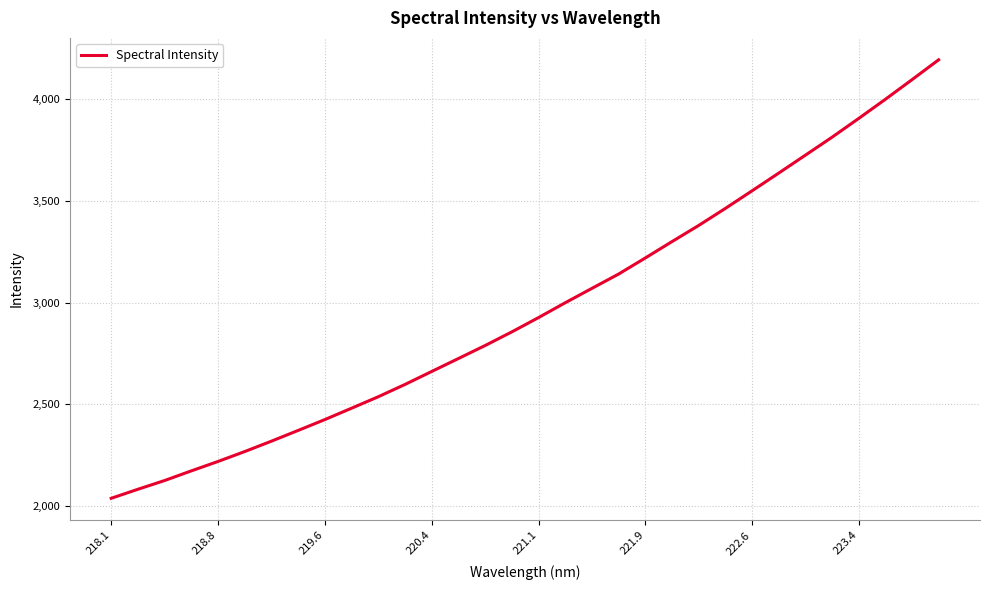

What is the greatest value displayed?

4193.8